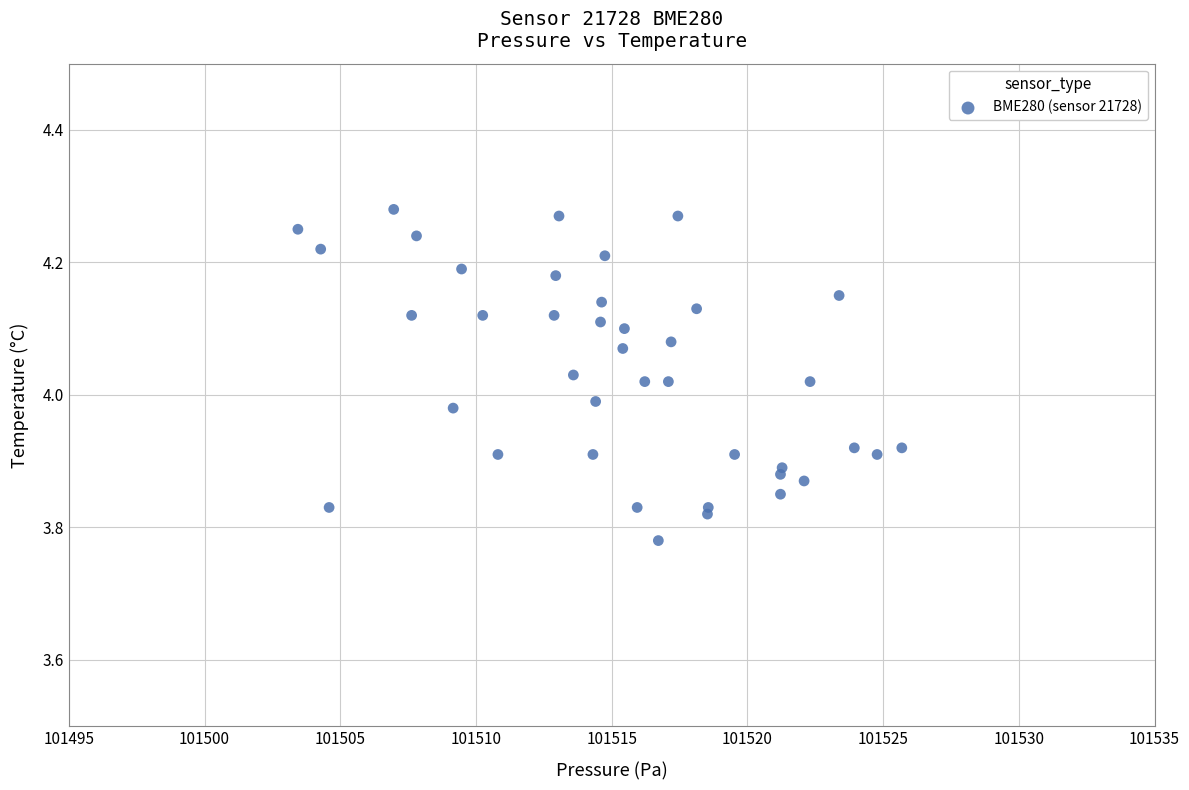

What is the range of Y values (max minus min)?

0.5